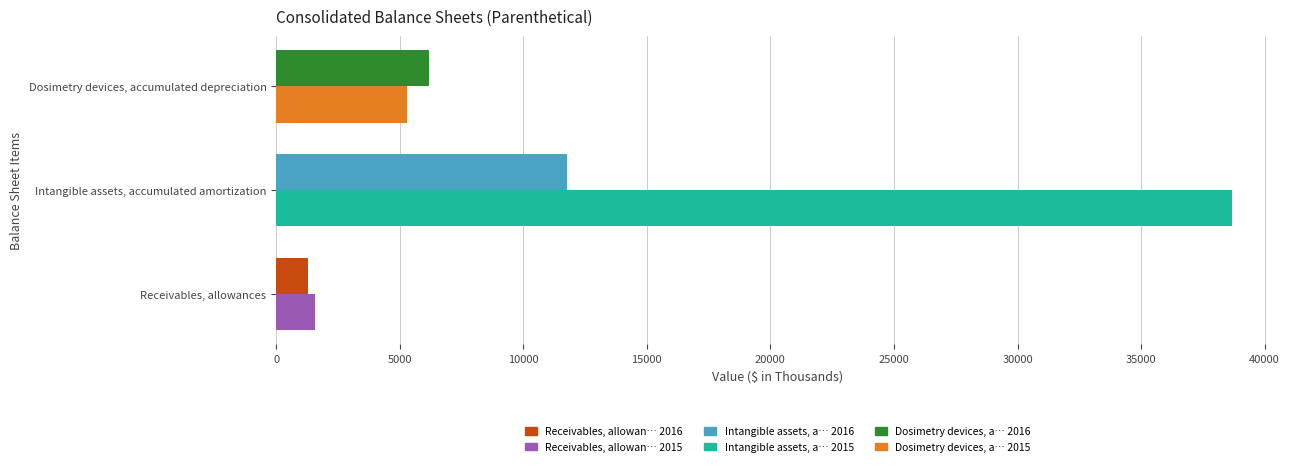

What is the spread (max minus min) of values at Dosimetry devices, accumulated depreciation?

915